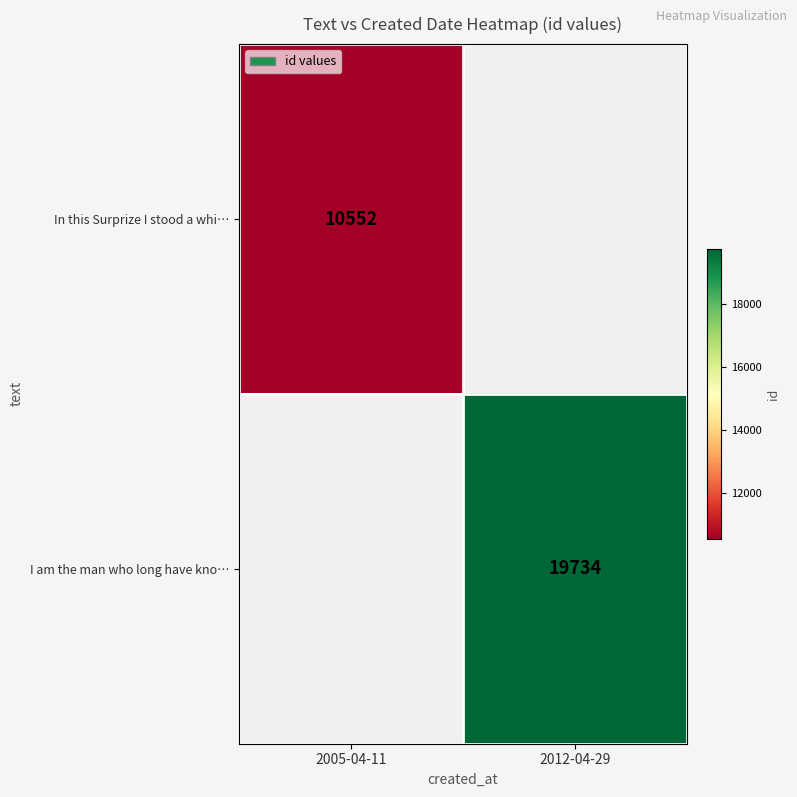

Which has a higher value, 2005-04-11 or 2012-04-29?

2012-04-29